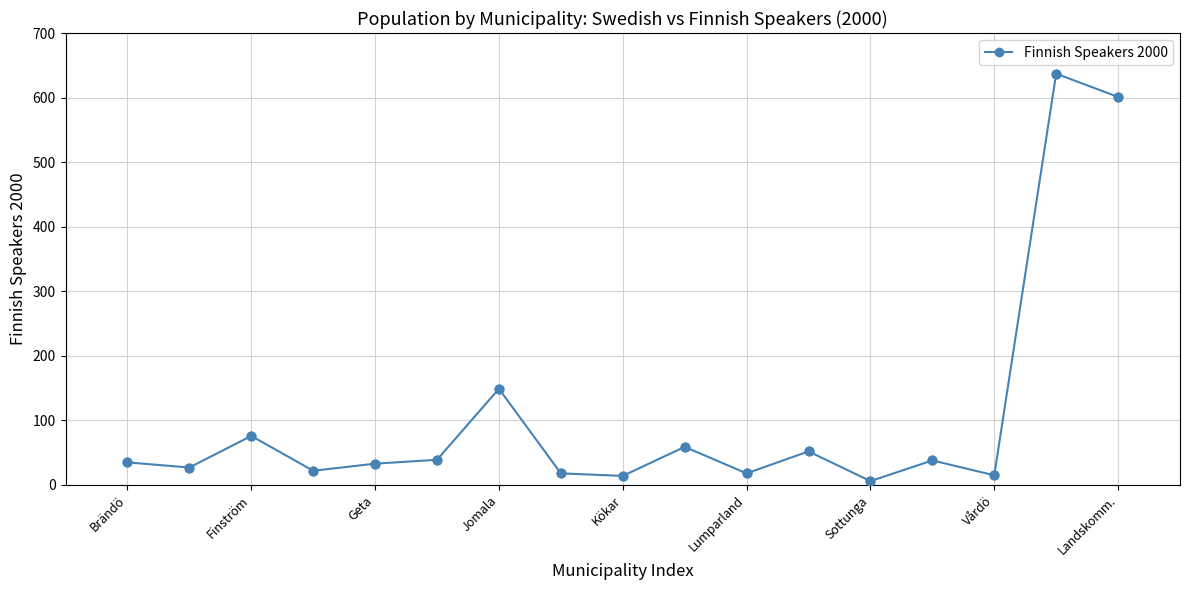

What is the maximum value shown in the chart?

637